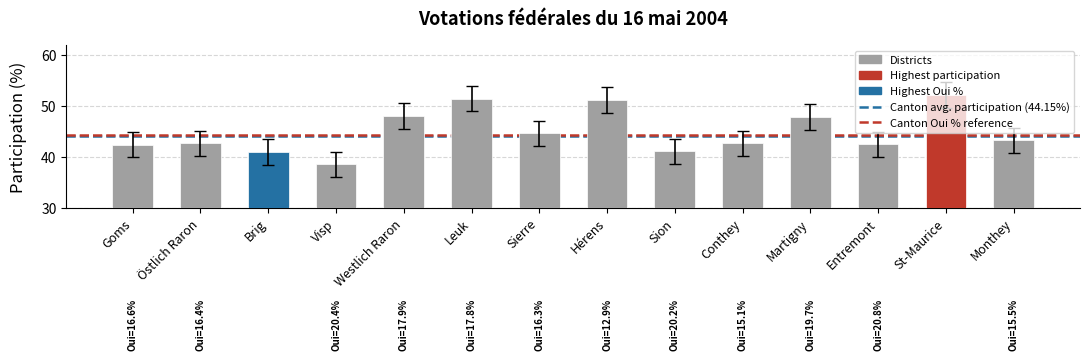

What is the value of the 6th bar from the left?

51.5